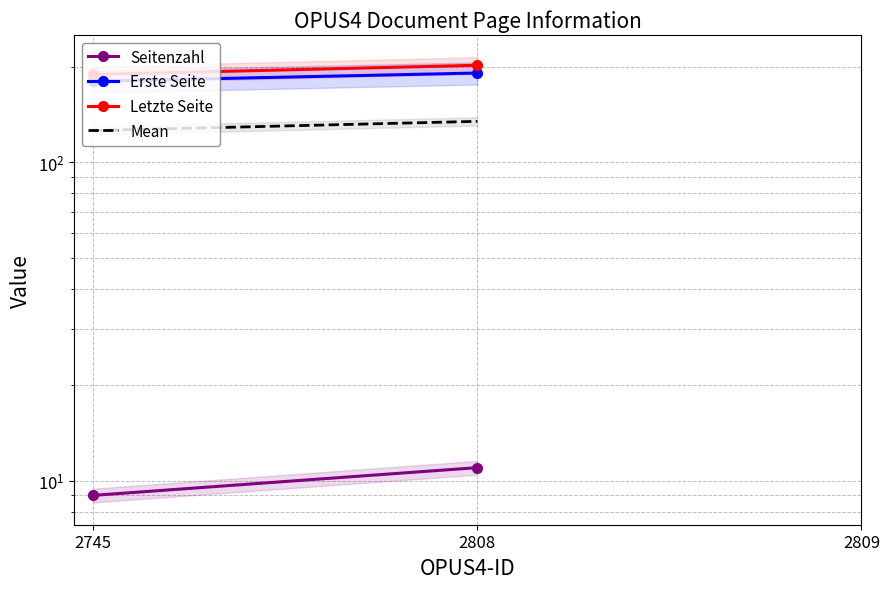

What is the highest value of the Seitenzahl series?

11.0